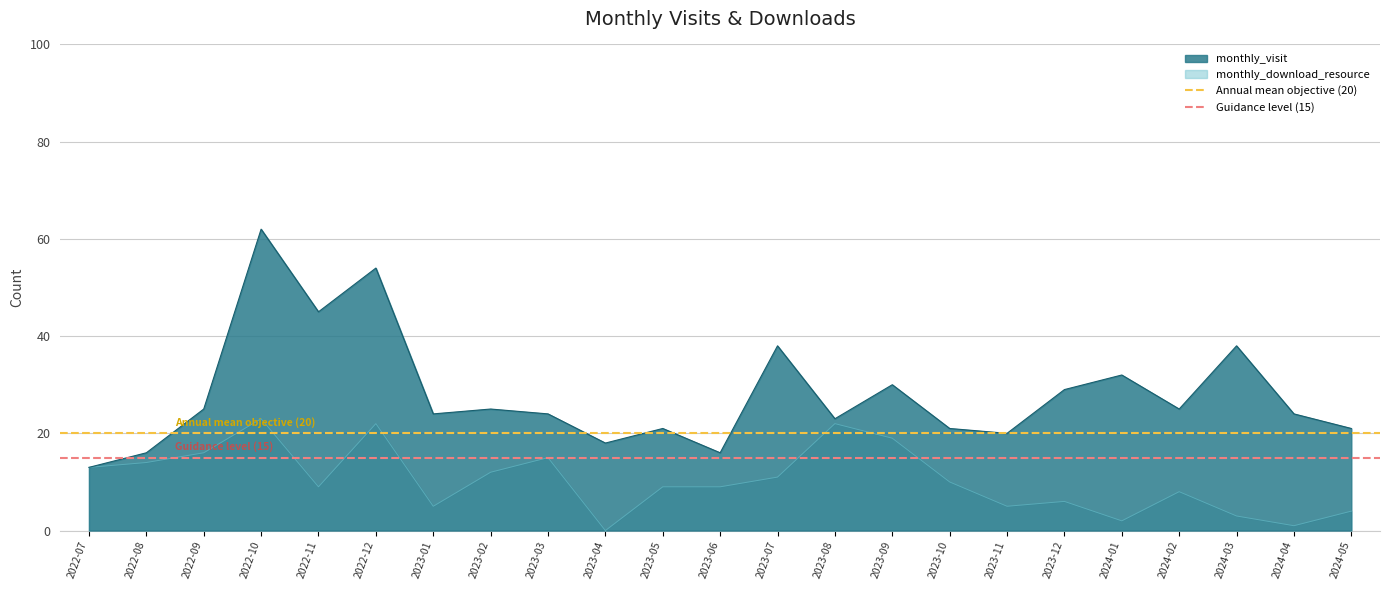

The Annual mean objective (20) series shows 20 at 2022-07. True or false?

True